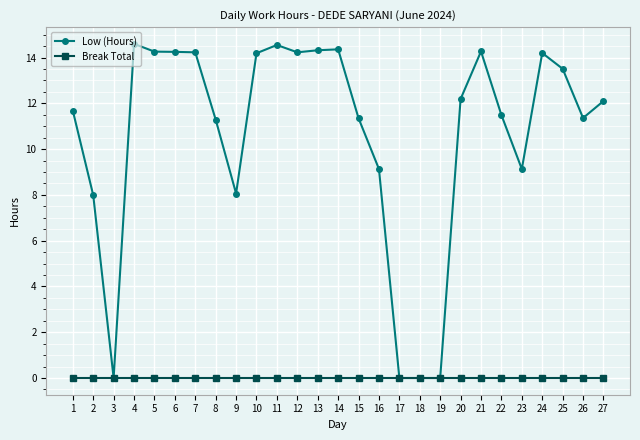

Read the Low (Hours) value at 7.

14.2